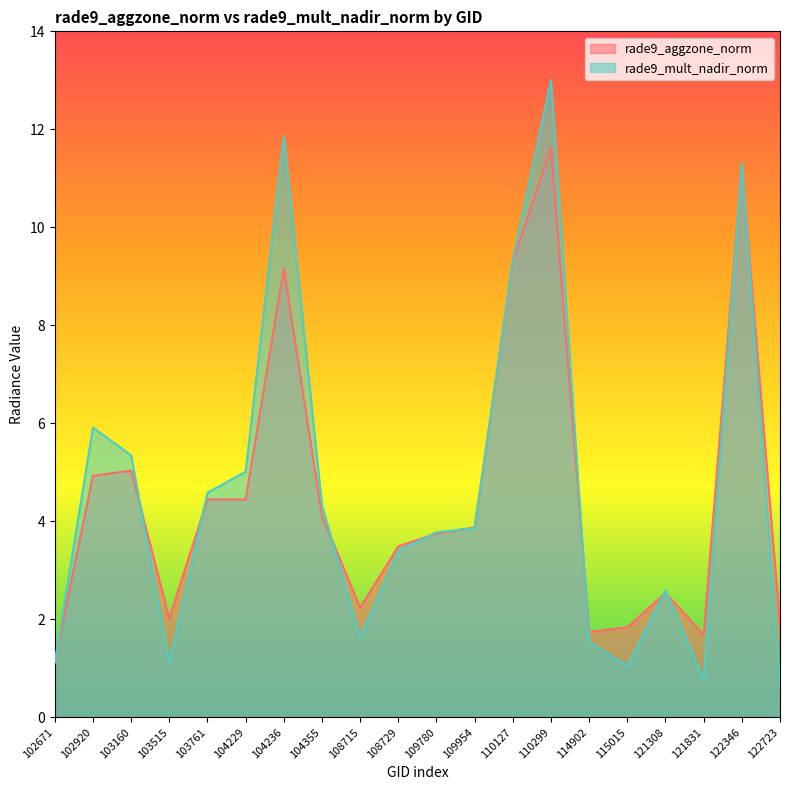

What is the approximate value of rade9_mult_nadir_norm at 103160?

5.3